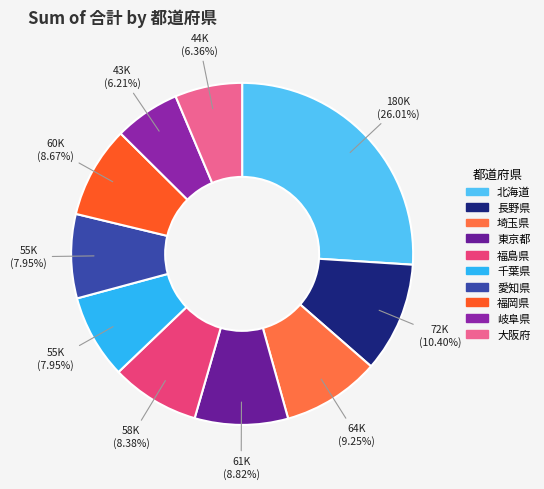

Is 埼玉県 the majority of the pie?

No